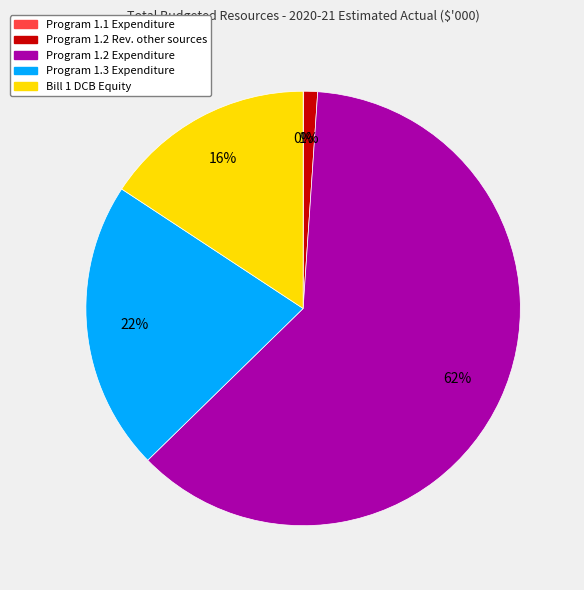

To the nearest percent, what is the average slice percentage?

20%